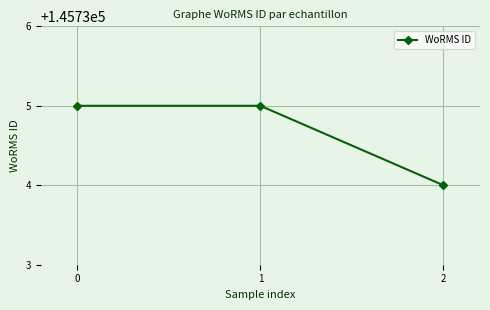

What is the maximum value shown in the chart?

145735